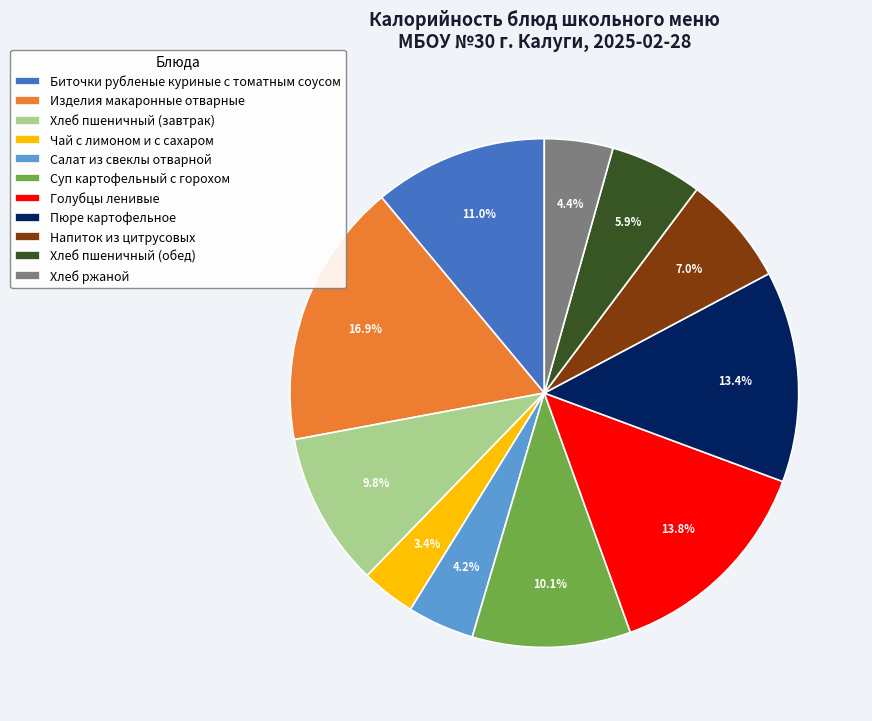

Which slice is the smallest?

Чай с лимоном и с сахаром